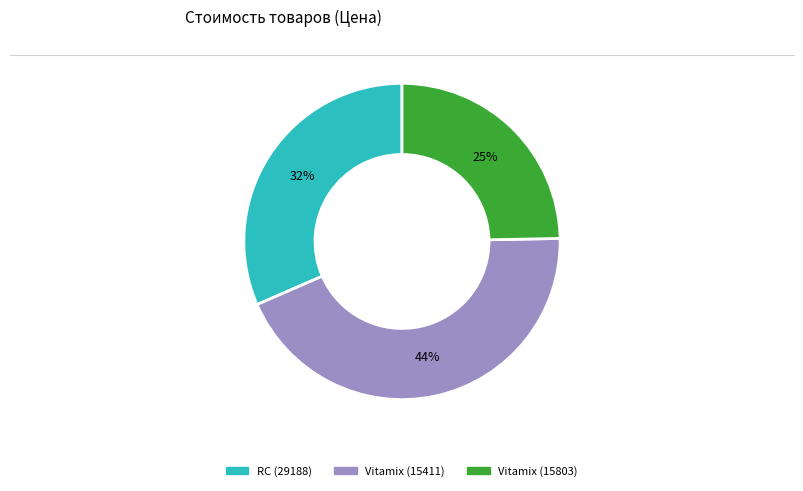

Rank the categories by value from lowest to highest.

Vitamix (15803), RC (29188), Vitamix (15411)